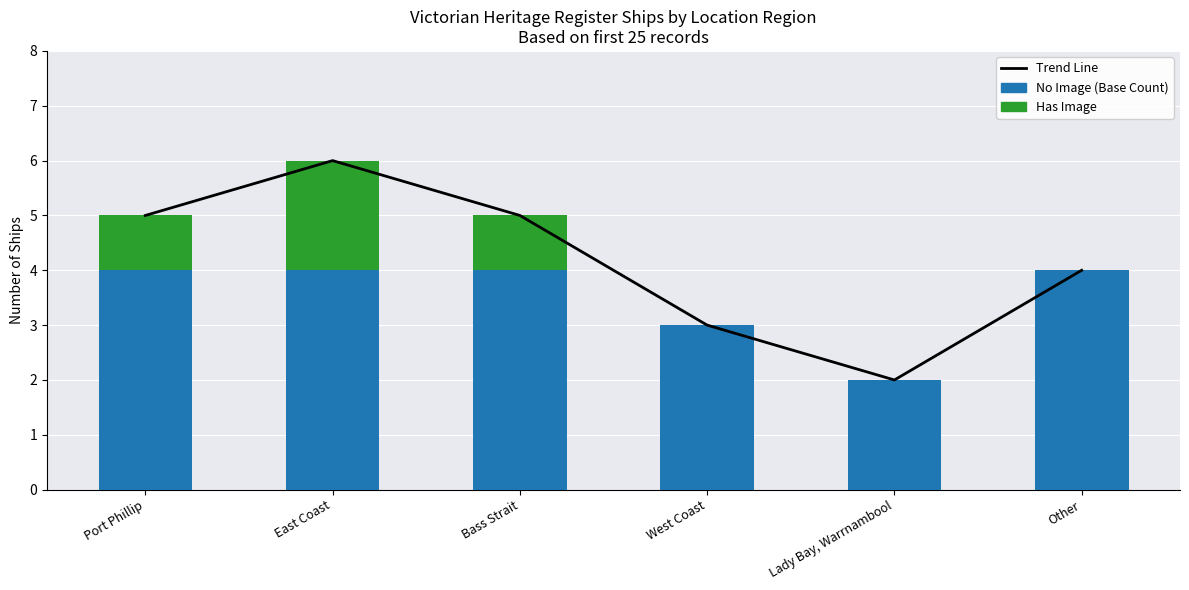

Is it true that Has Image equals 0 at Other?

True